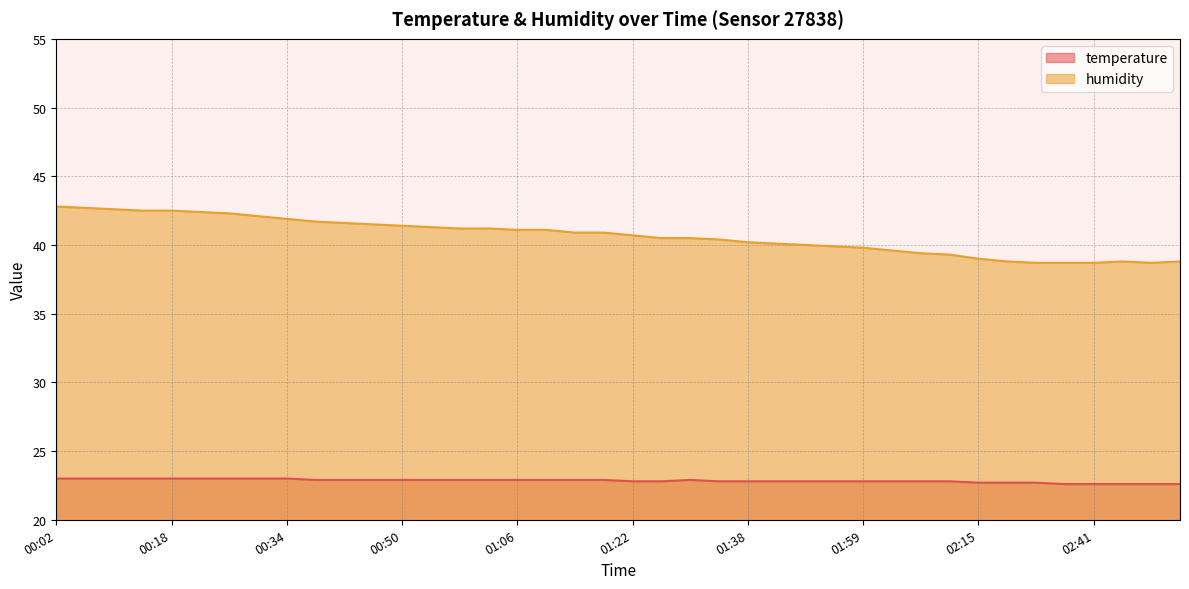

What are all the series names shown in the legend?

temperature, humidity